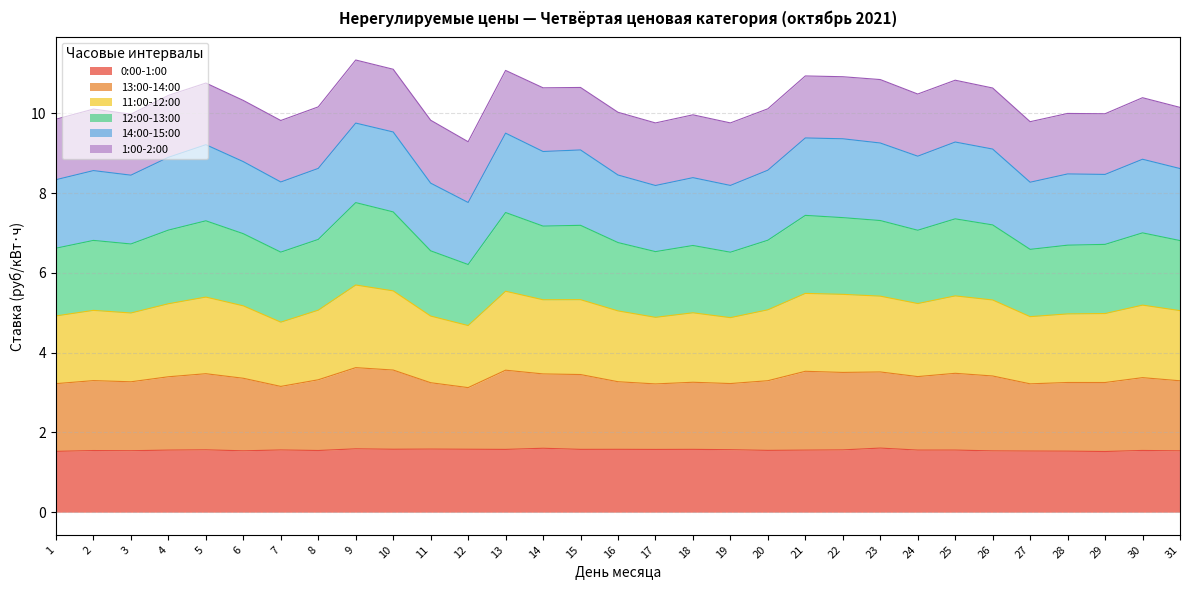

What is the highest value of the 0:00-1:00 series?

1.6